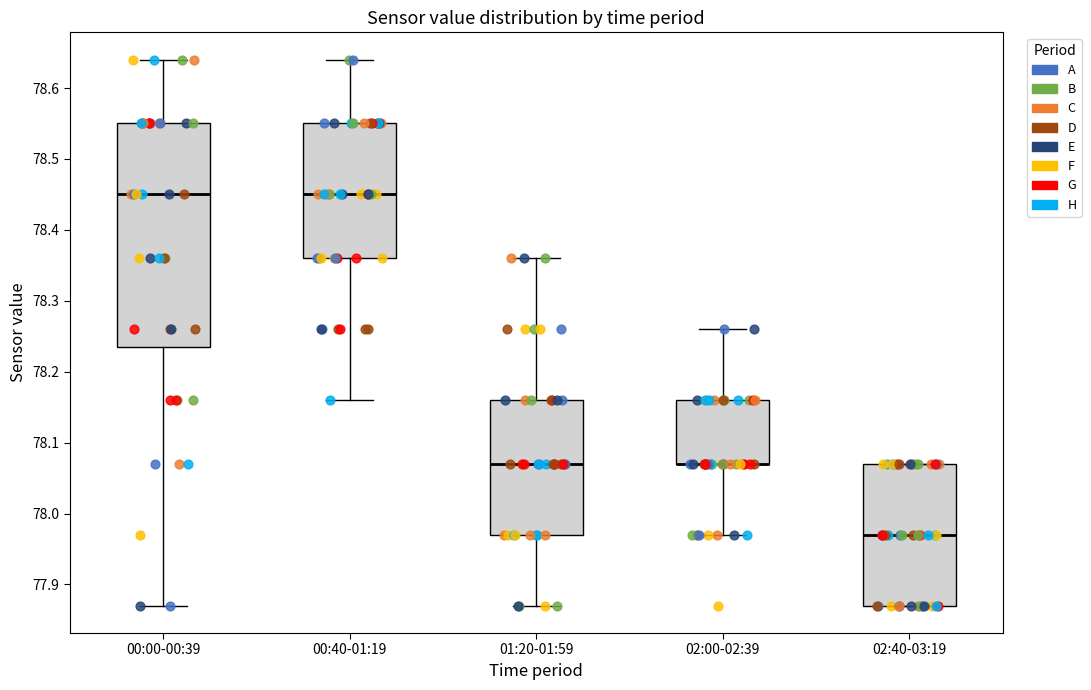

Reading left to right, read every box against the y-axis: the position of its median line, the range the box covers, and the ends of its whiskers. The values are not printed on the chart, so give them approximately, as read against the axis.

00:00-00:39: median 78.45, box 78.24 to 78.55, whiskers 77.87 to 78.64
00:40-01:19: median 78.45, box 78.36 to 78.55, whiskers 78.16 to 78.64
01:20-01:59: median 78.07, box 77.97 to 78.16, whiskers 77.87 to 78.36
02:00-02:39: median 78.07 (drawn on the box's lower edge), box 78.07 to 78.16, whiskers 77.97 to 78.26
02:40-03:19: median 77.97, box 77.87 to 78.07, whiskers 77.87 to 78.07